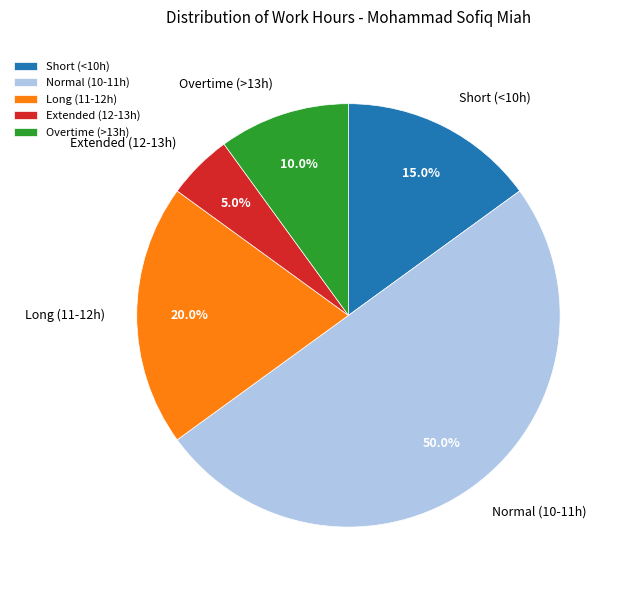

What portion of the pie excludes Long (11-12h)?

80.0%